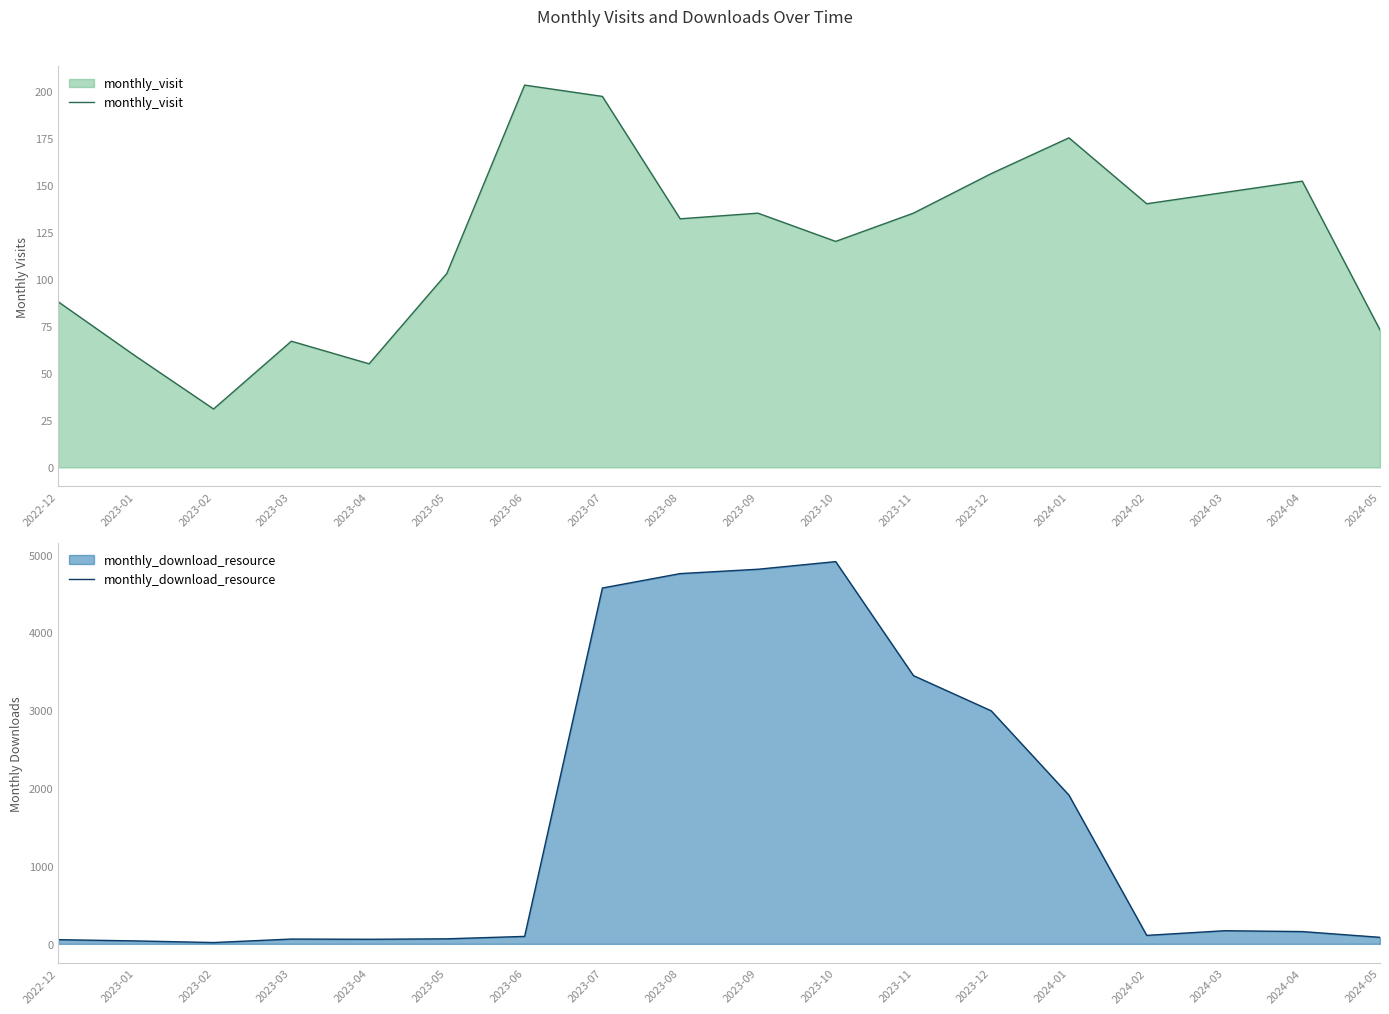

True or false: monthly_download_resource has a value of 2715 at 2023-07.

False